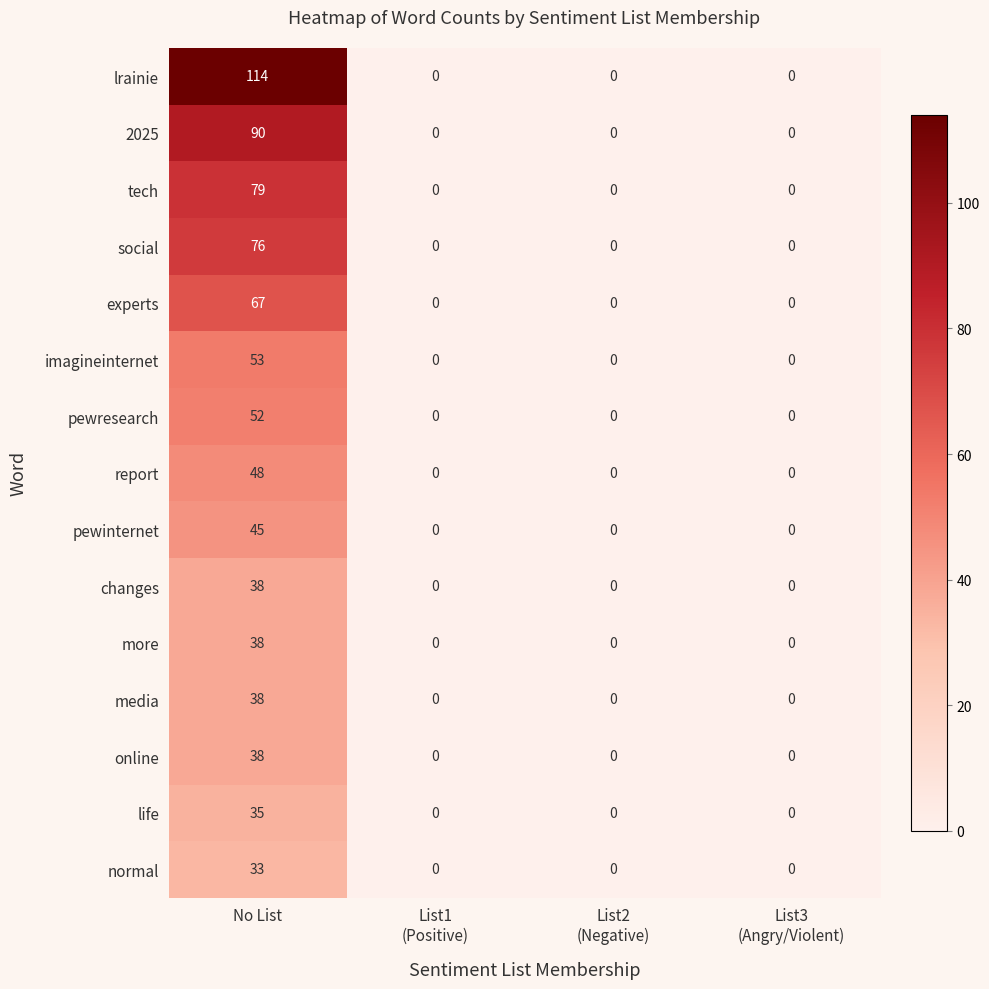

True or false: normal has a value of 33 at No List.

True